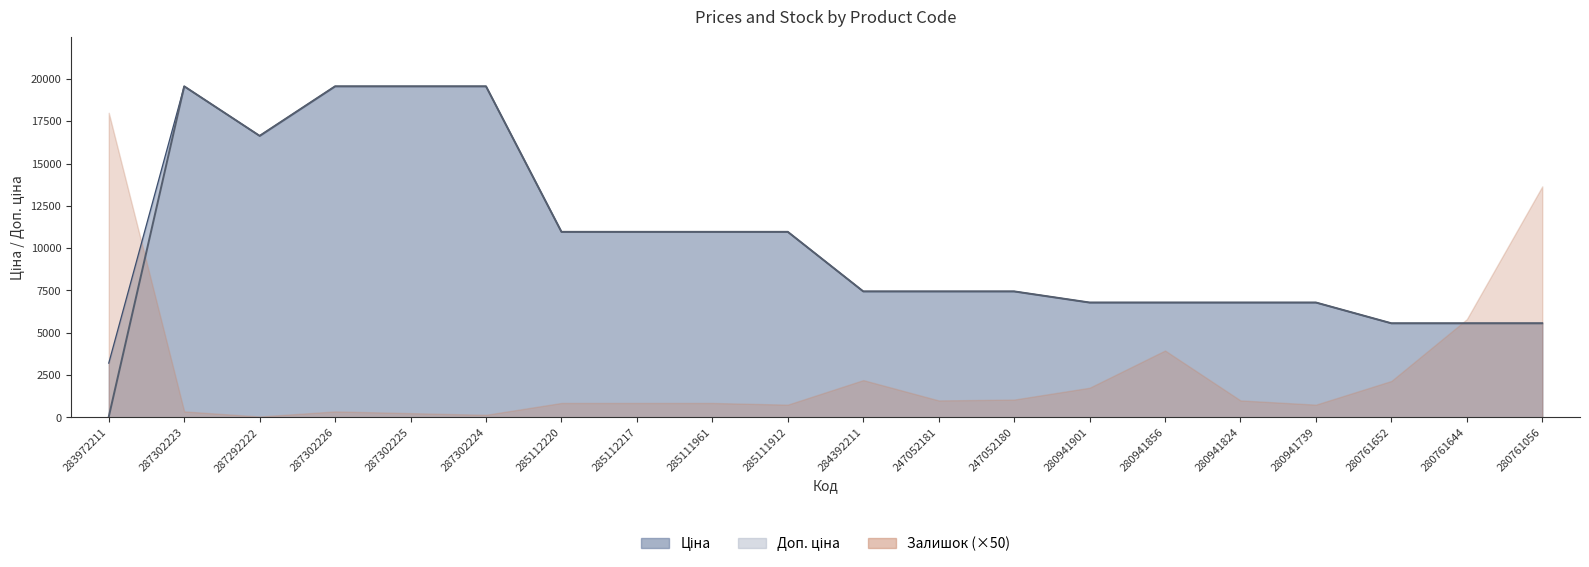

In Ціна, how many points are lower than both neighbors (excluding endpoints)?

1